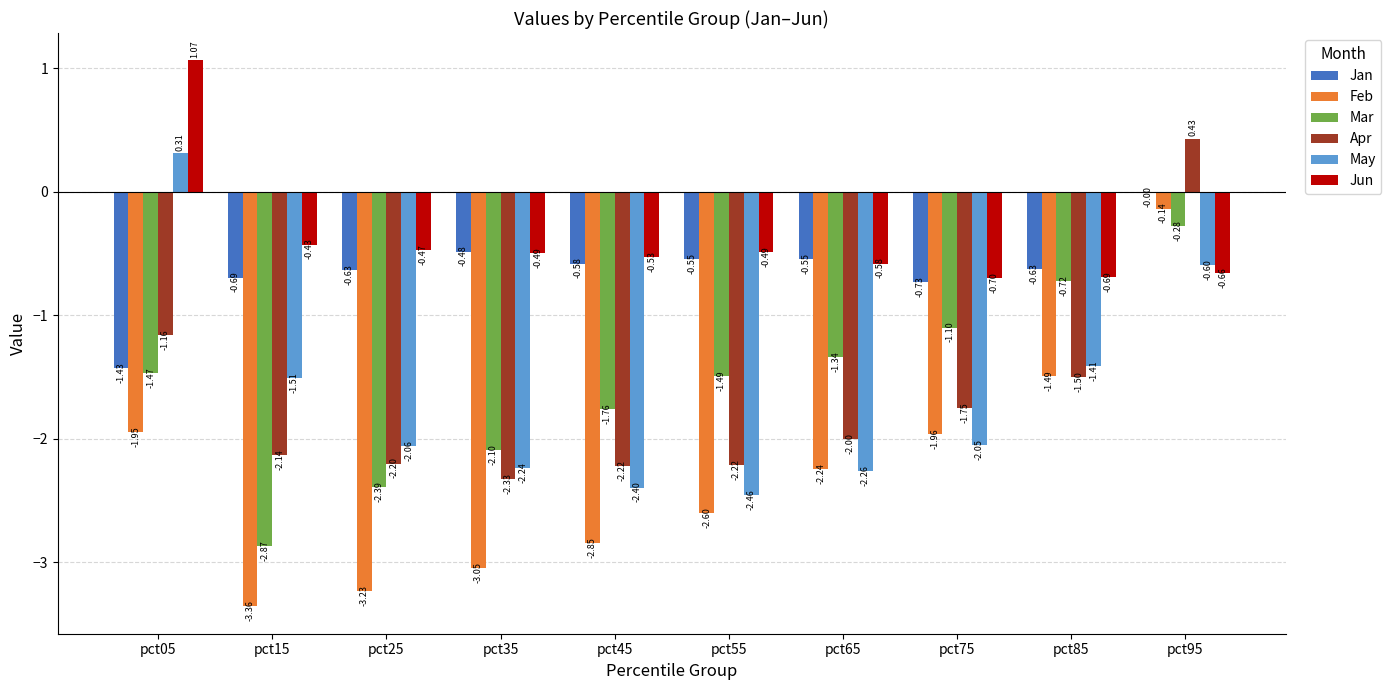

Between pct45 and pct55, which series saw the biggest shift?

Mar